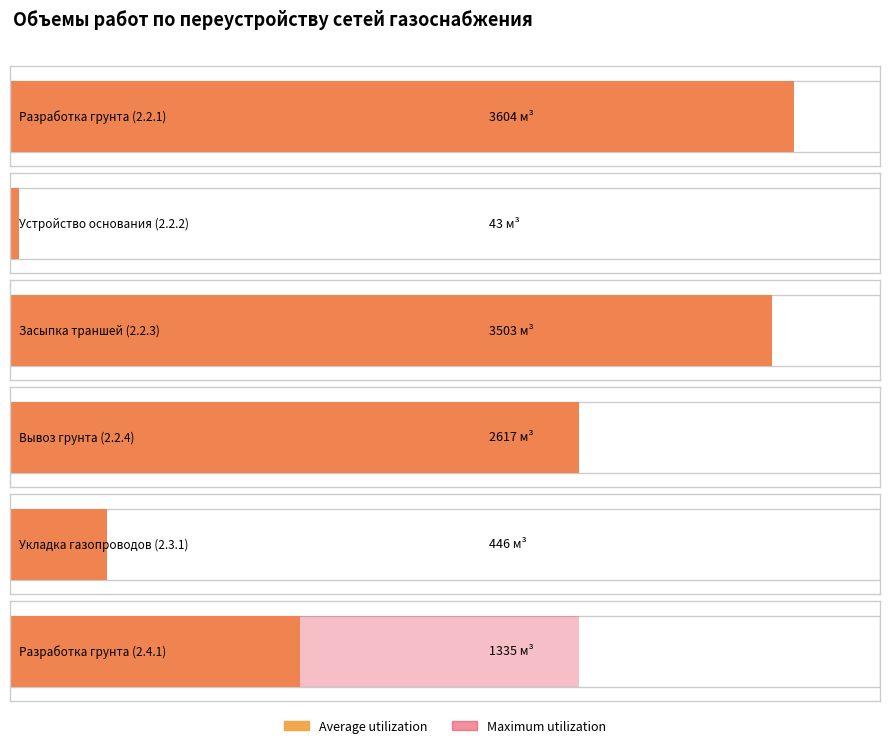

Count the number of data series in this chart.

2